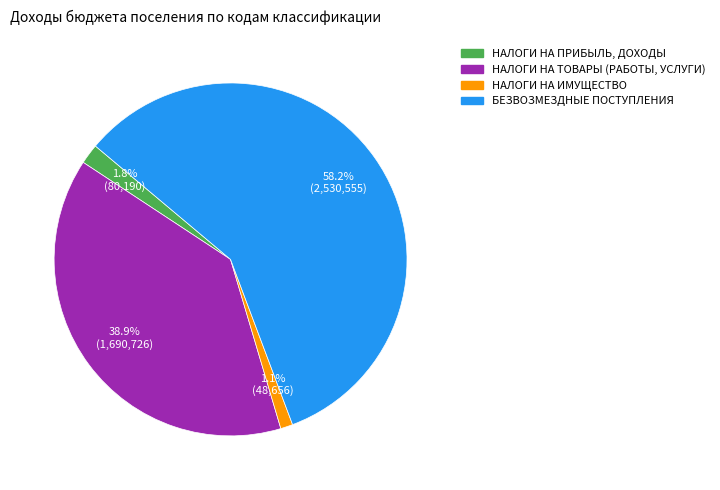

Rank the categories by value from highest to lowest.

БЕЗВОЗМЕЗДНЫЕ ПОСТУПЛЕНИЯ, НАЛОГИ НА ТОВАРЫ (РАБОТЫ, УСЛУГИ), НАЛОГИ НА ПРИБЫЛЬ, ДОХОДЫ, НАЛОГИ НА ИМУЩЕСТВО